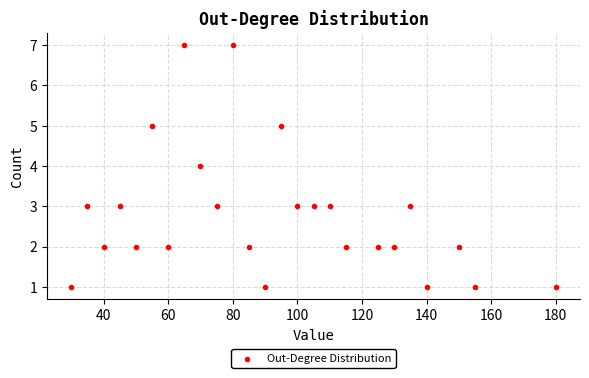

What is the range of X values (max minus min)?

150